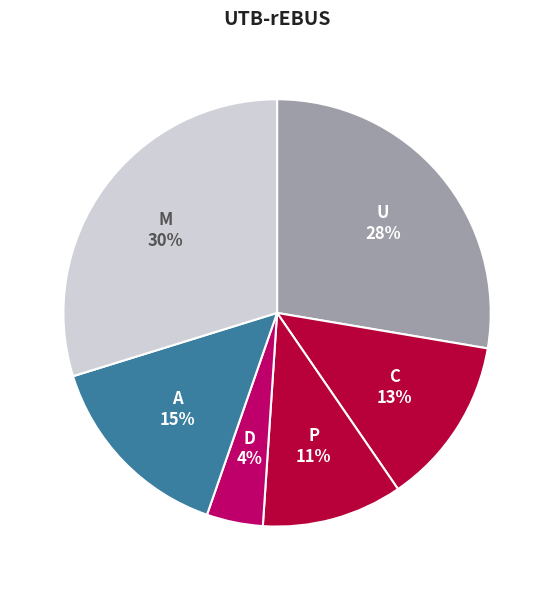

Count the number of slices in the pie.

6